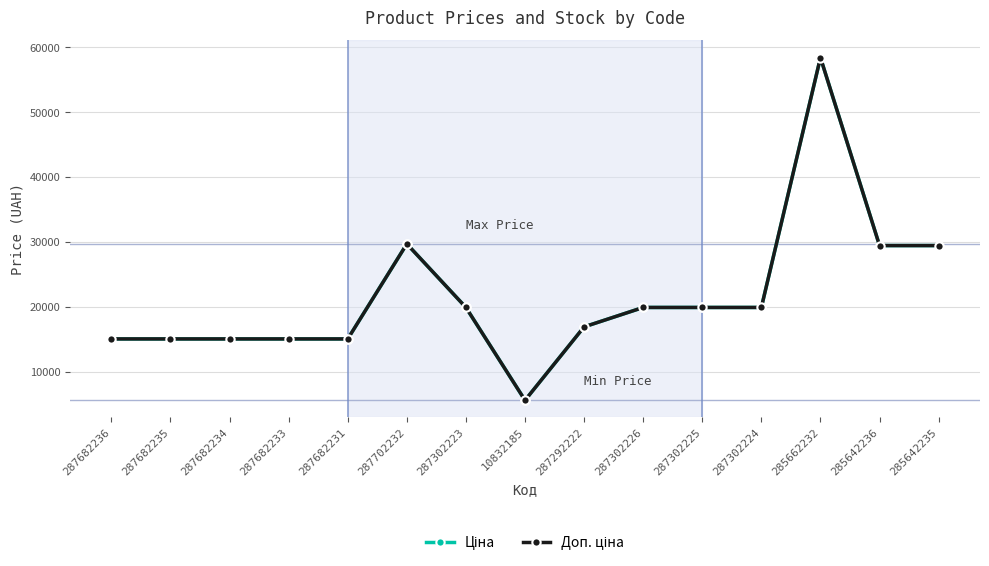

Is this an area chart (filled region under the line)?

No